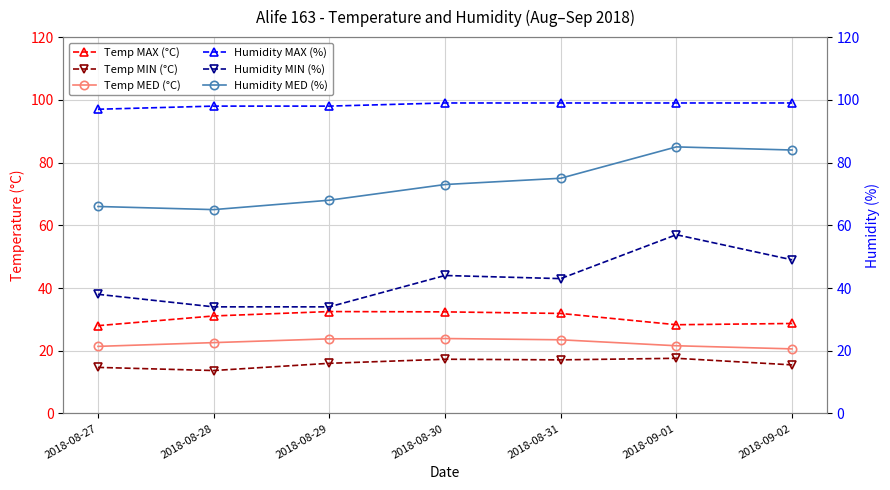

How many lines are shown in the chart?

6